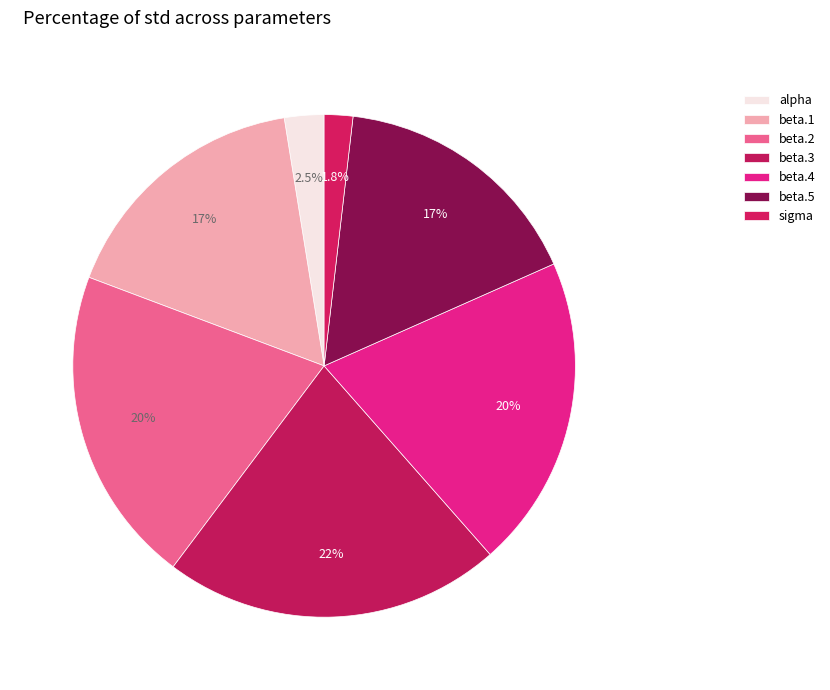

Count the number of slices in the pie.

7